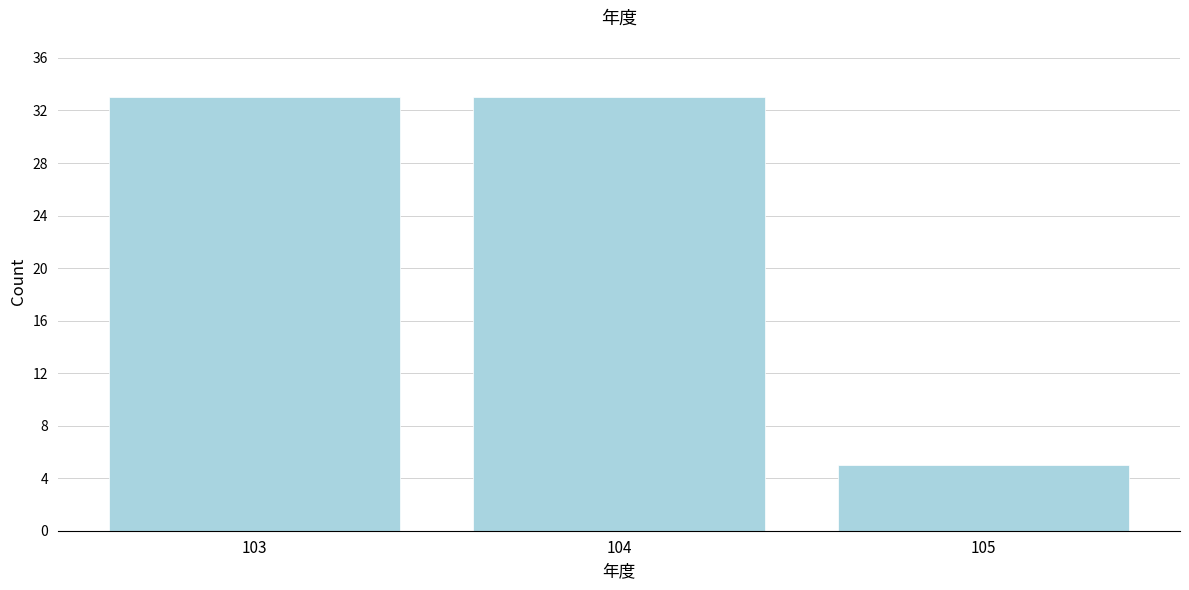

Reading right to left, transcribe all the data shown in this chart.

5	33	33